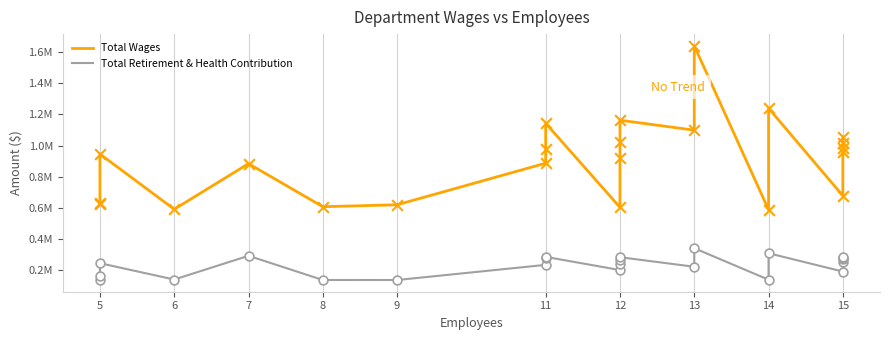

Which series contains the lowest Y value?

Total Retirement & Health Contribution